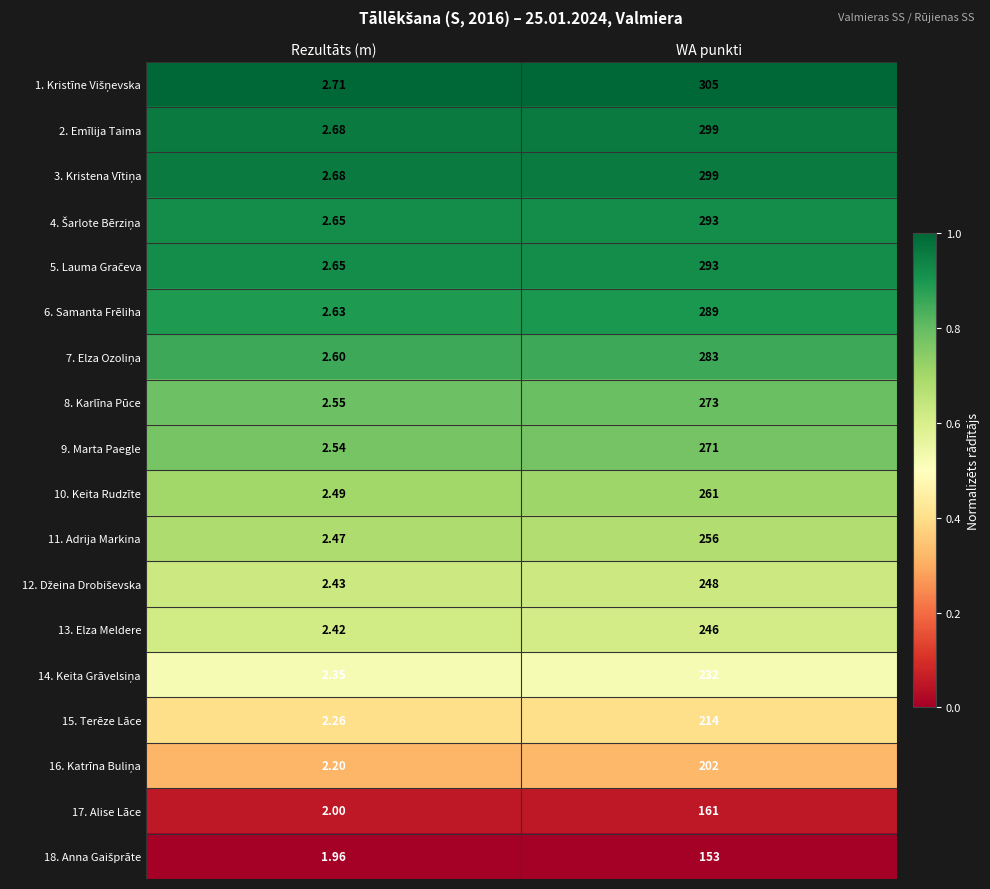

Rank the categories by 13. Elza Meldere value from highest to lowest.

WA punkti, Rezultāts (m)